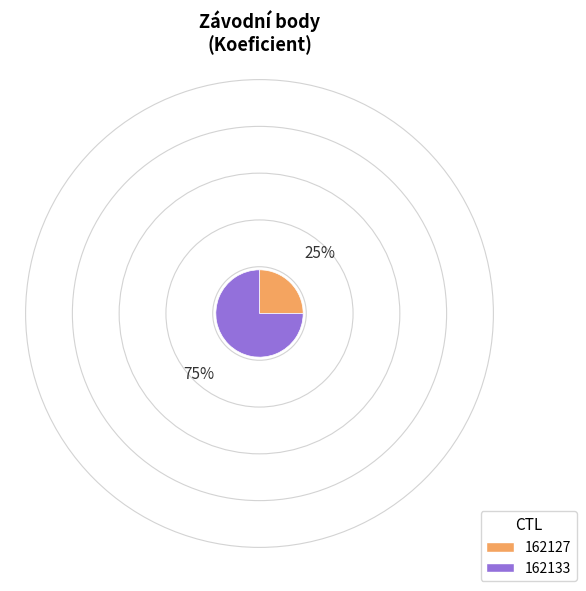

Between 162133 and 162127, which is larger?

162133